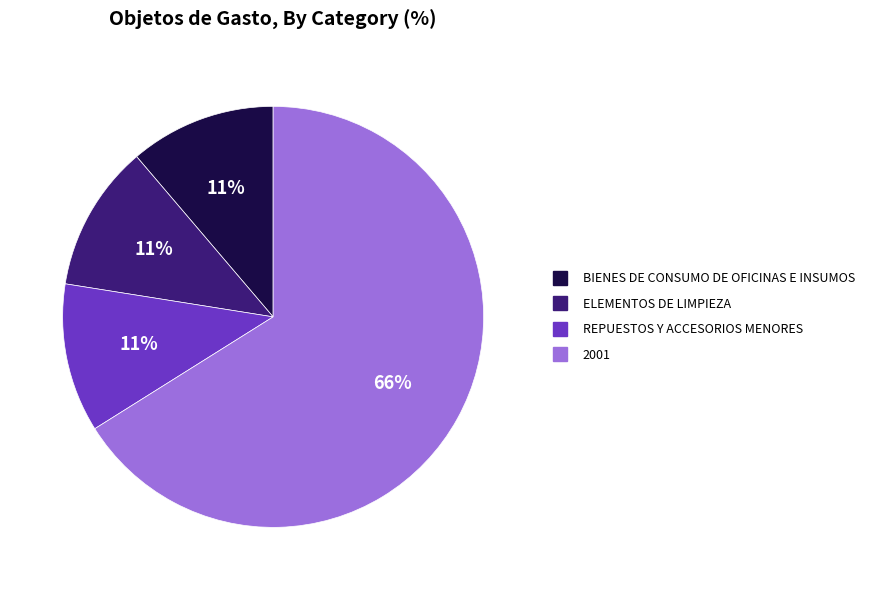

What is the largest slice in the pie chart?

2001